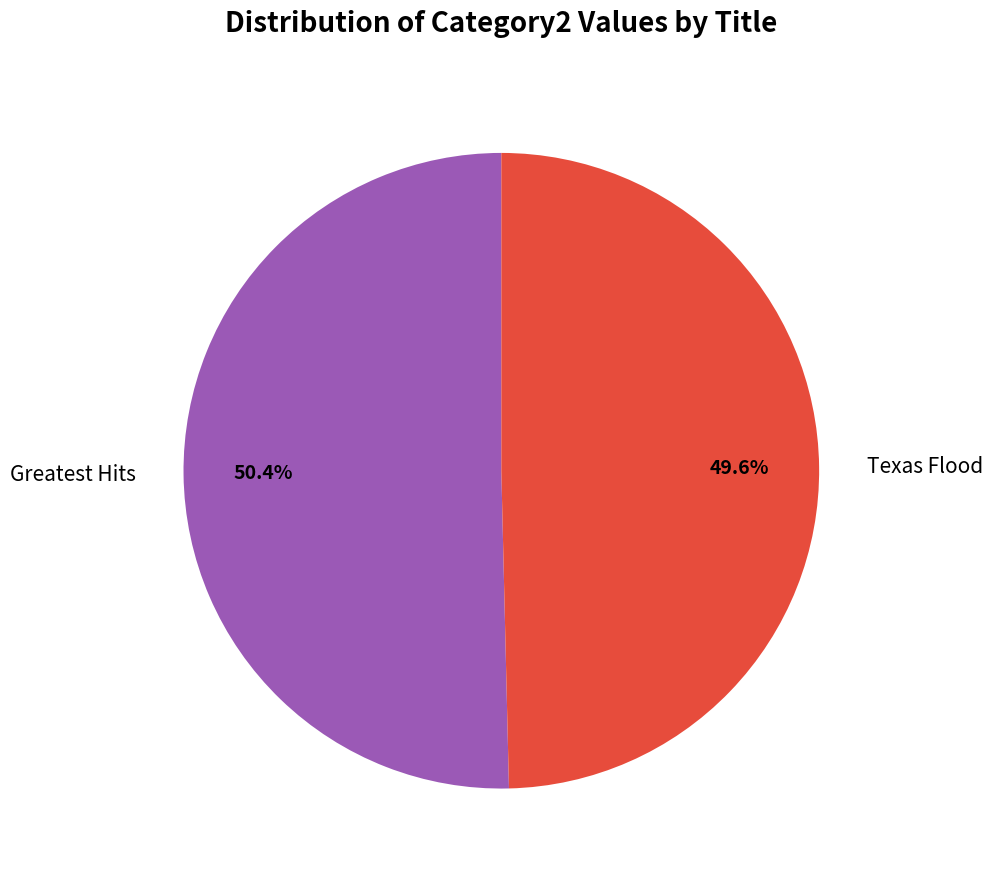

Is there any slice that represents more than half of the pie?

Yes